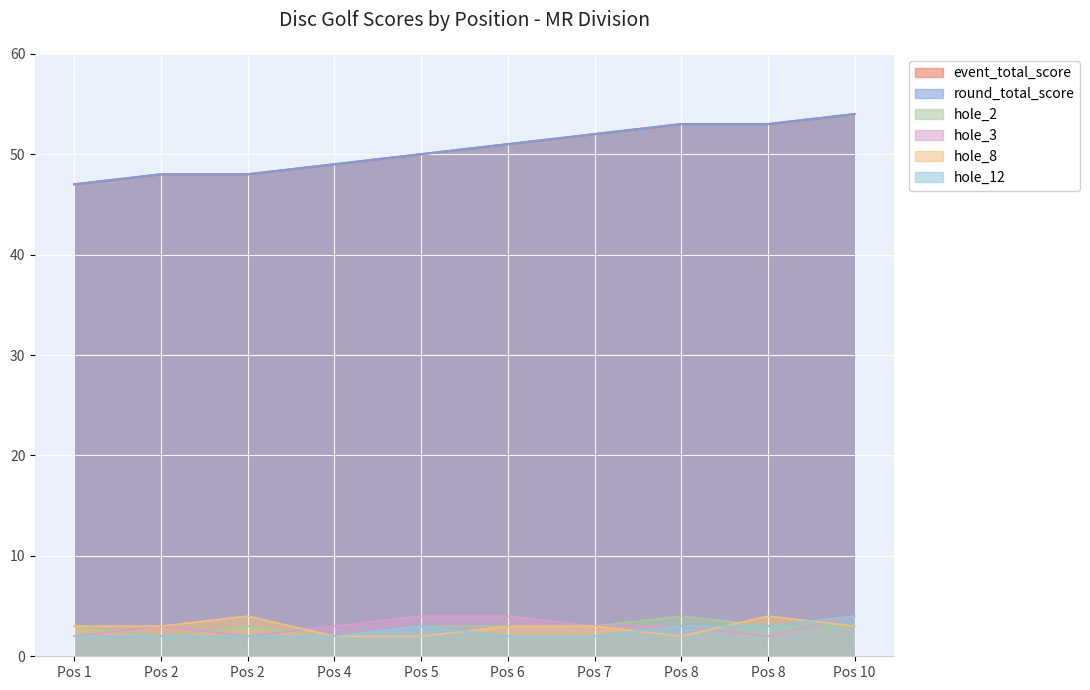

True or false: hole_8 has more than 0 interior local peaks.

True